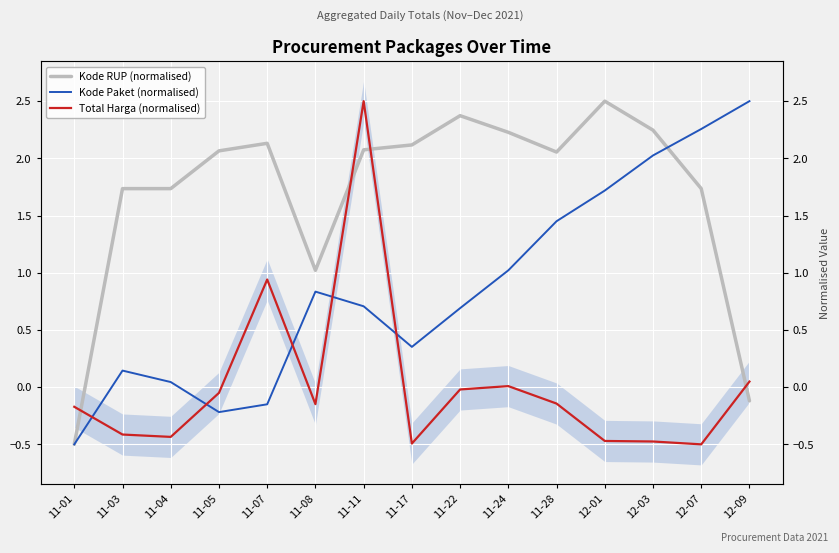

What is the label of the 10th point from the left?

11-24